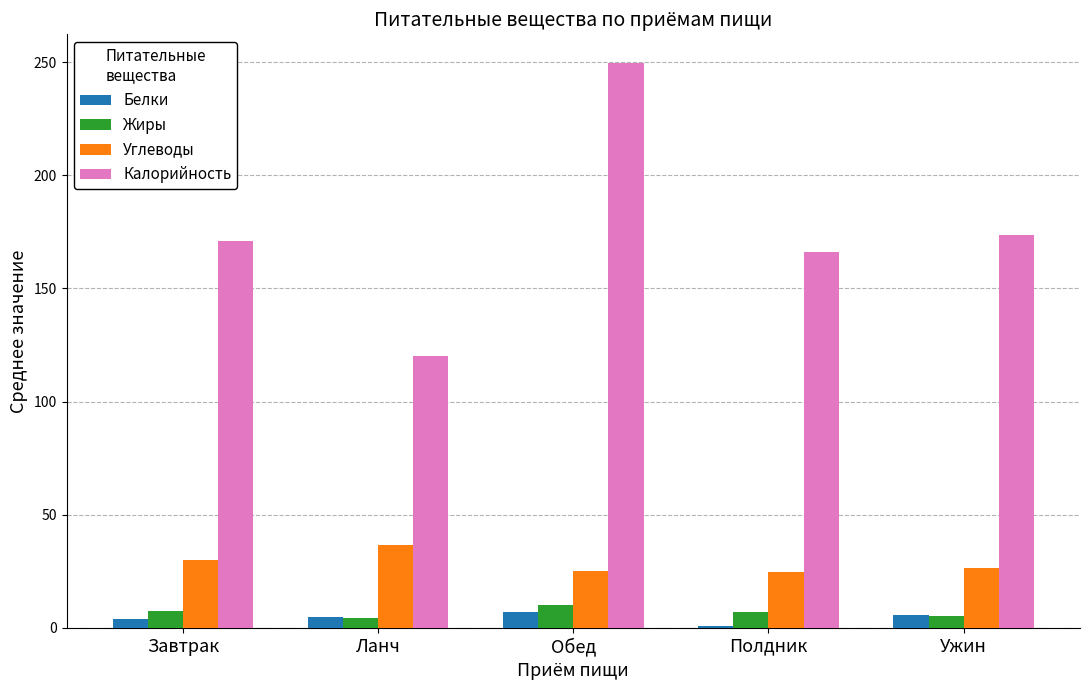

The value of Белки at Ланч is 4.7. True or false?

True